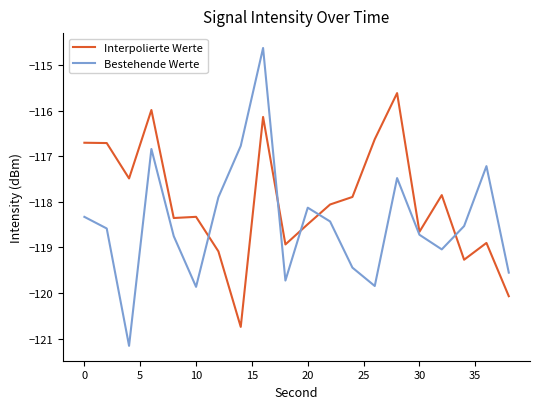

What are all the series names shown in the legend?

Interpolierte Werte, Bestehende Werte